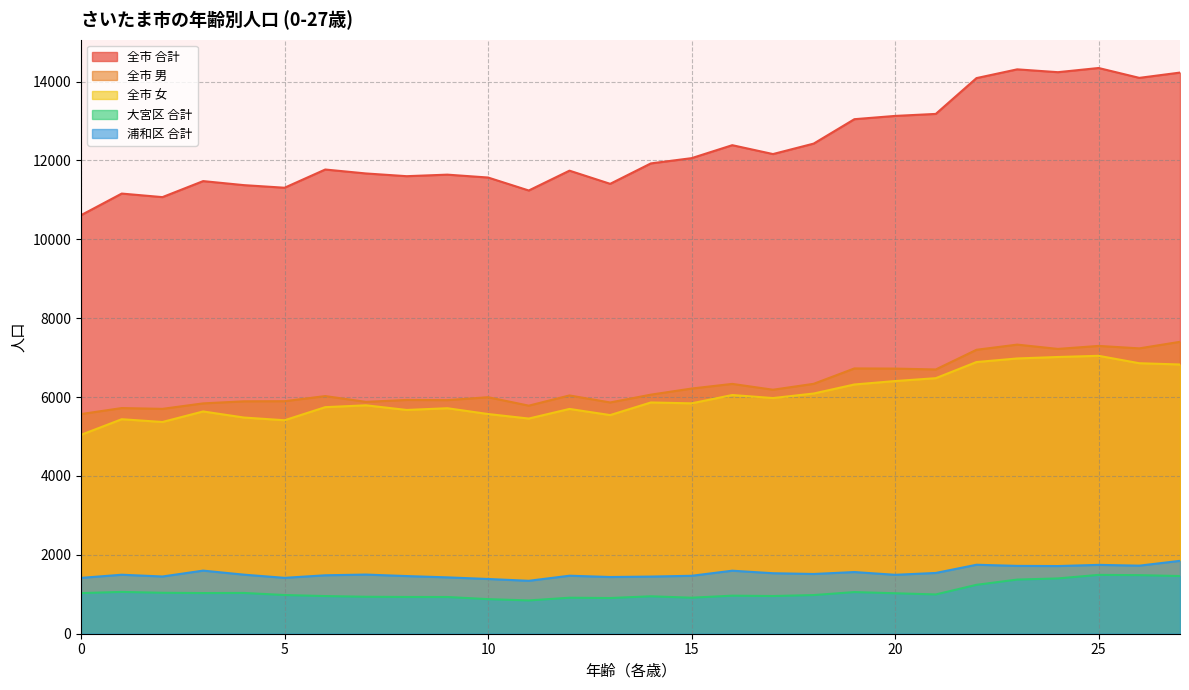

Which label corresponds to the largest value in the chart?

25